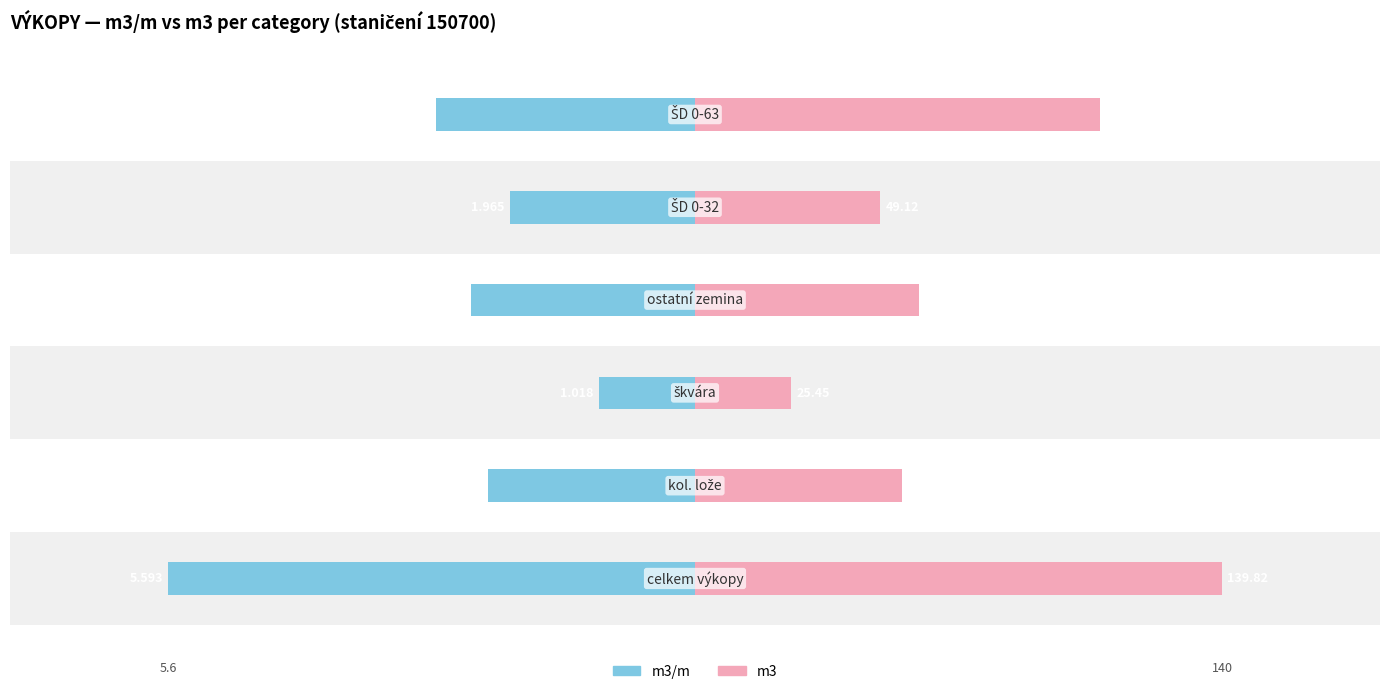

How many categories are shown in the chart?

6